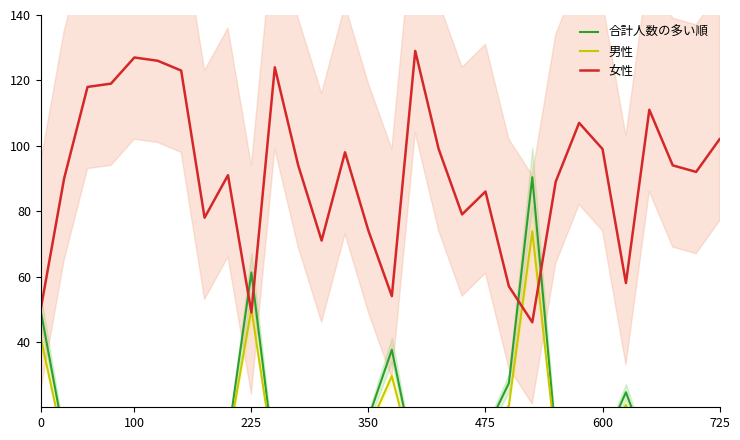

In 合計人数の多い順, how many points are higher than both neighbors (excluding endpoints)?

8